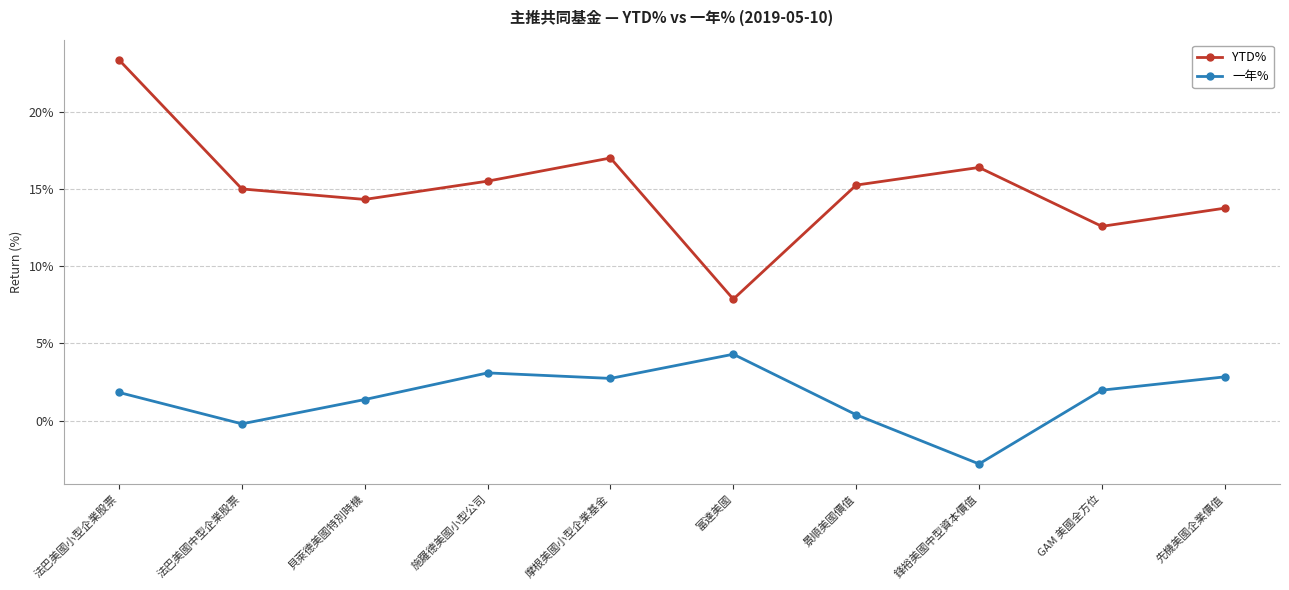

What are all the series names shown in the legend?

YTD%, 一年%